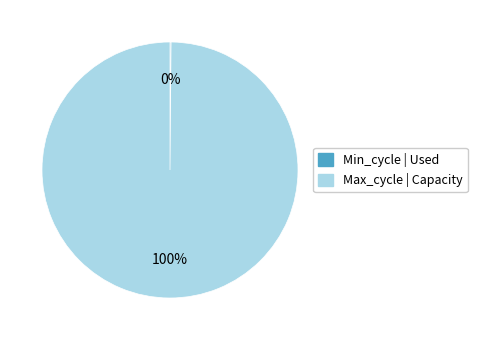

Does Max_cycle account for over 50% of the chart?

Yes